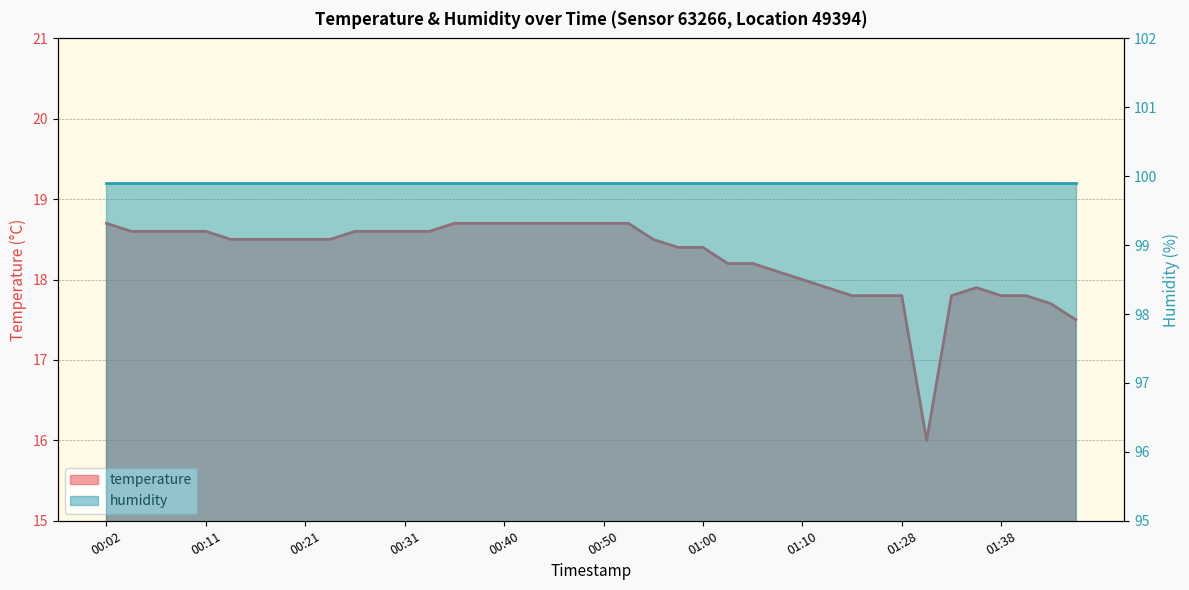

True or false: the data shows 18.2 at 01:05.

True